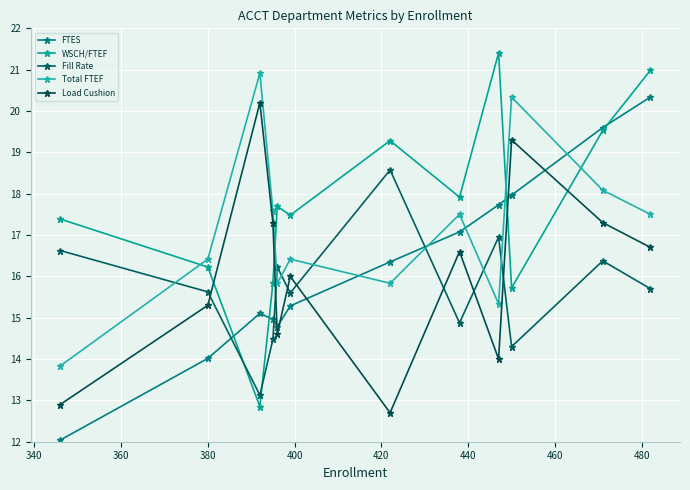

Does the chart have visible grid lines?

Yes